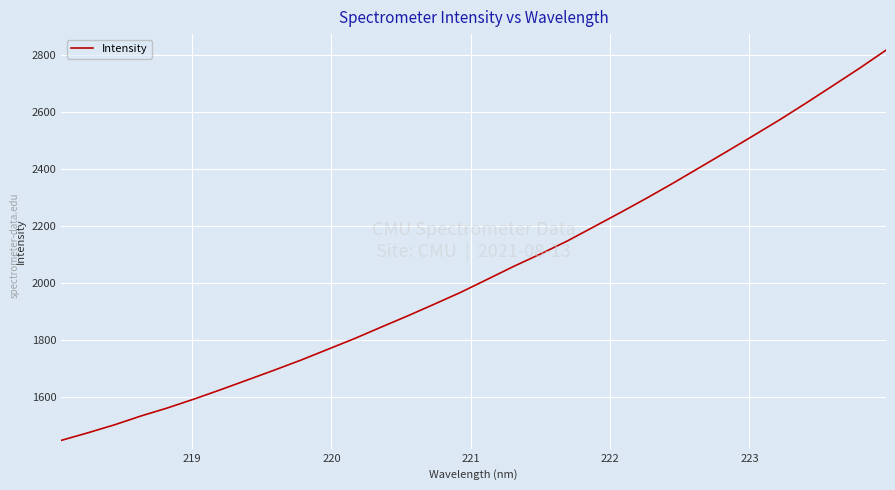

Does the chart have visible grid lines?

Yes